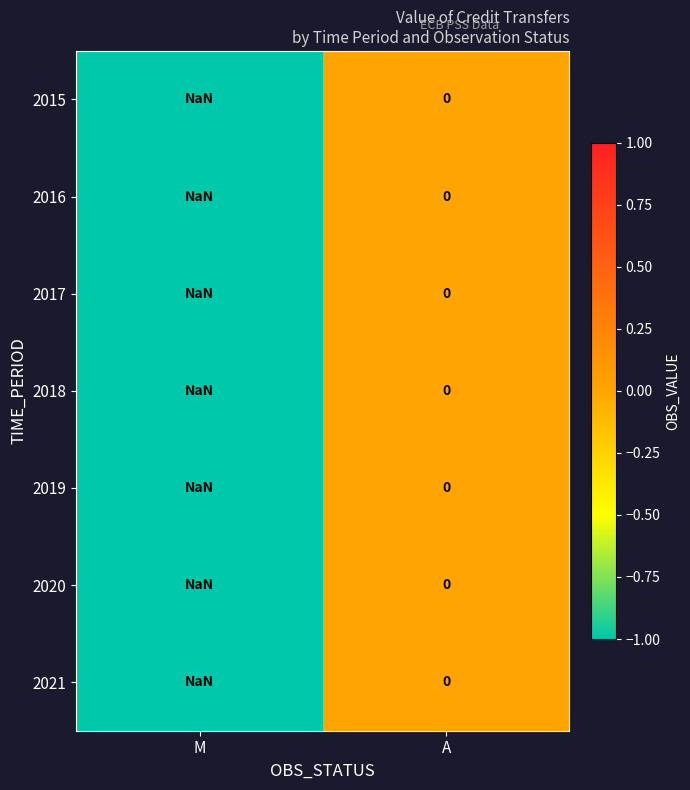

At which category is the sum across all series the highest?

A